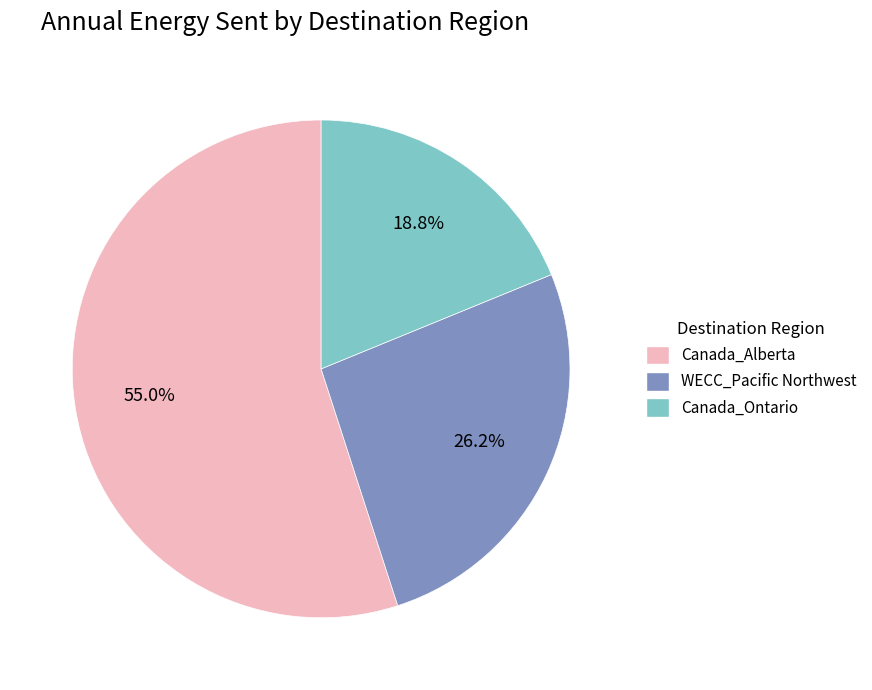

Is there a majority slice in this chart?

Yes